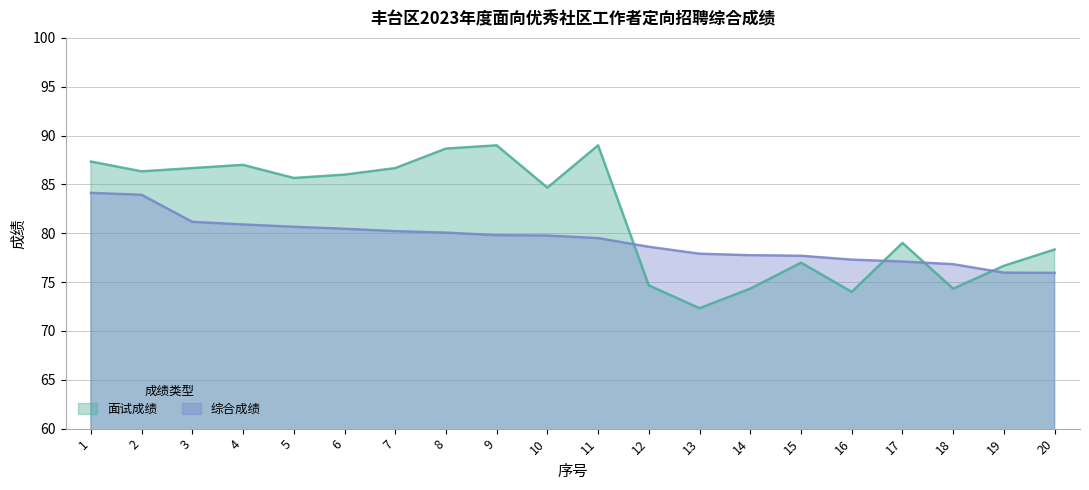

What is the maximum value for 综合成绩?

84.1